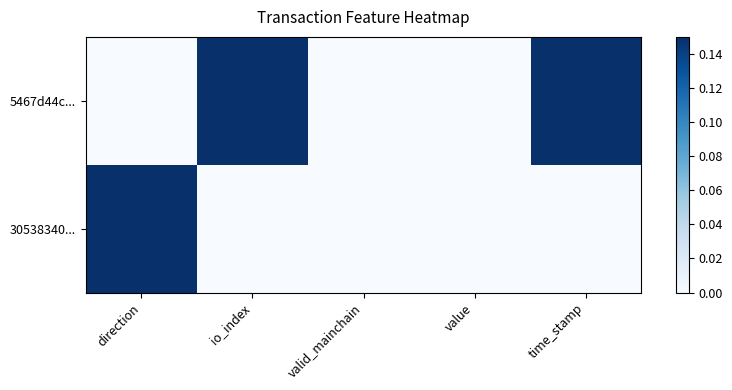

Which series has the largest range (max minus min)?

5467d44c...